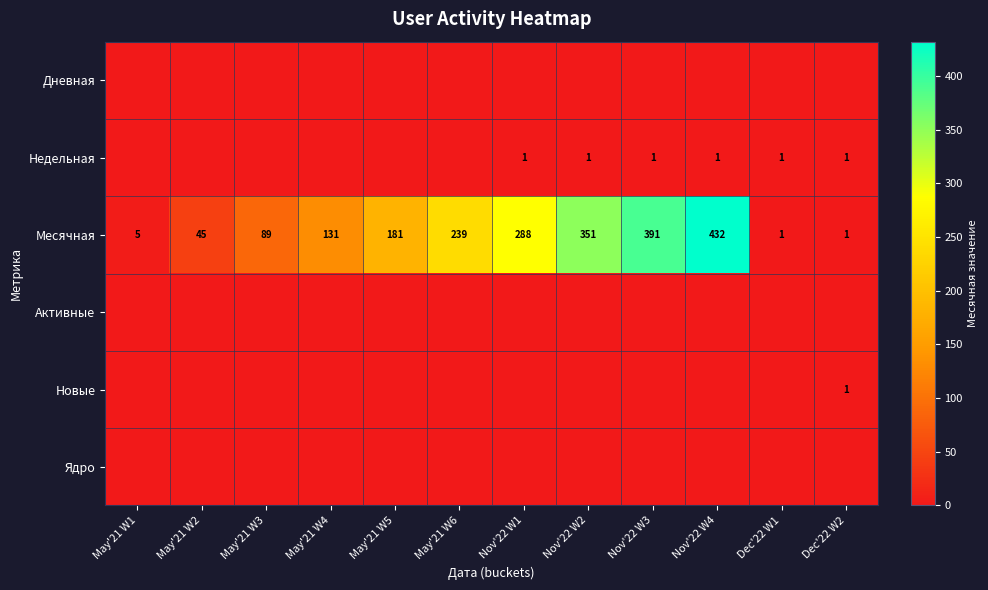

What is the difference between the maximum and second lowest values in the Месячная series?

431